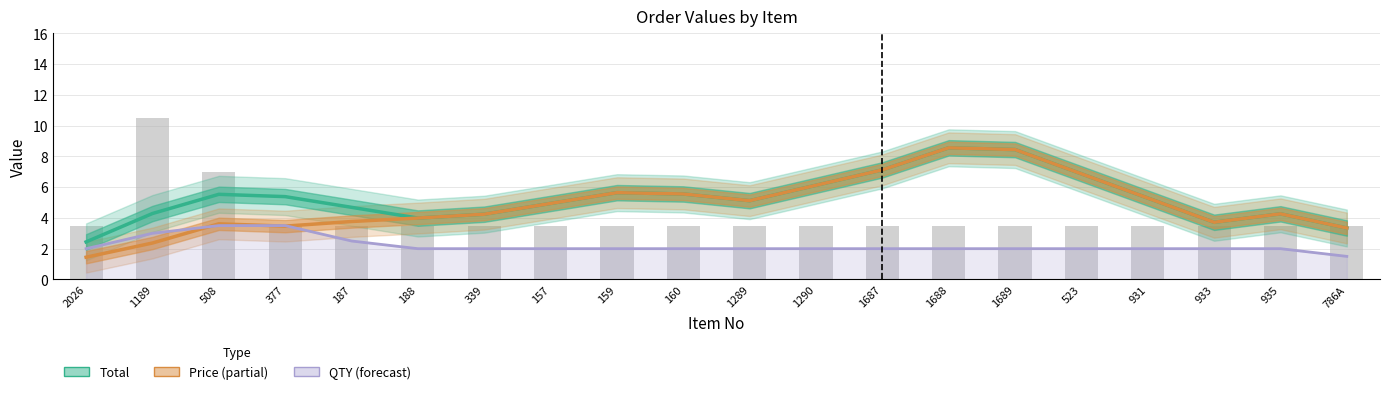

What is the label of the 1st bar from the right?

786A